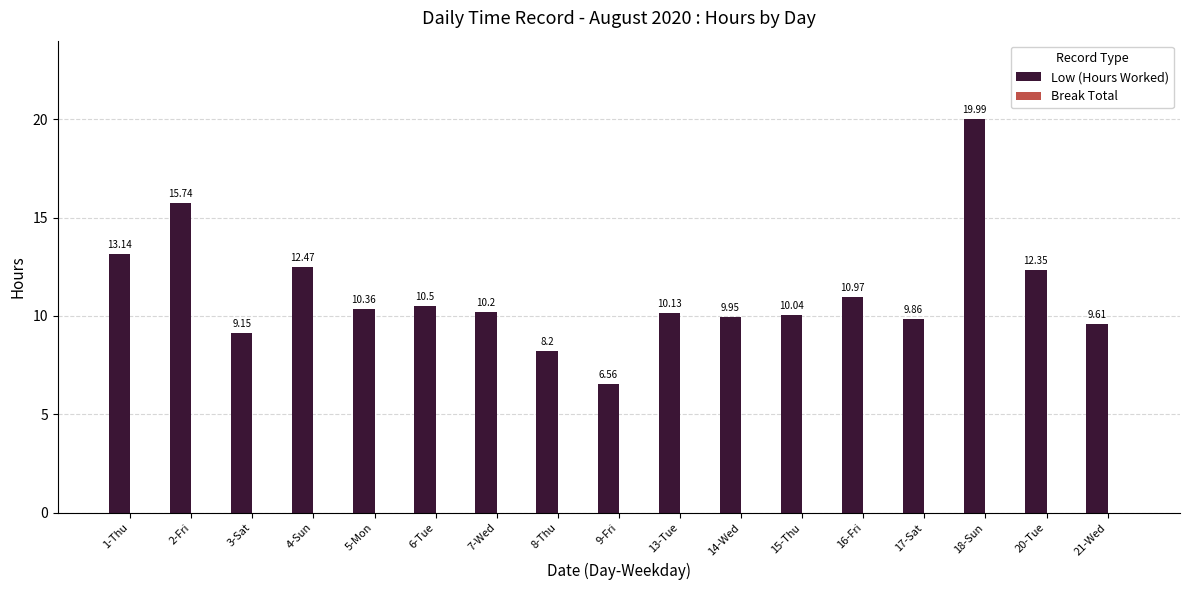

Count the number of categories in the chart.

17